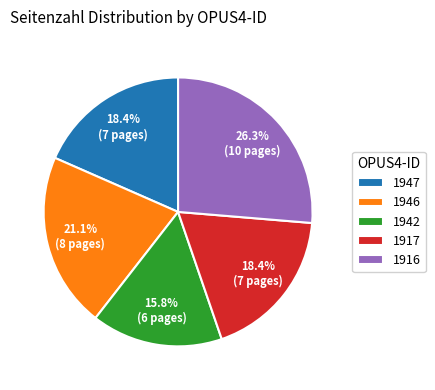

To the nearest percent, what portion does 1916 represent?

26%